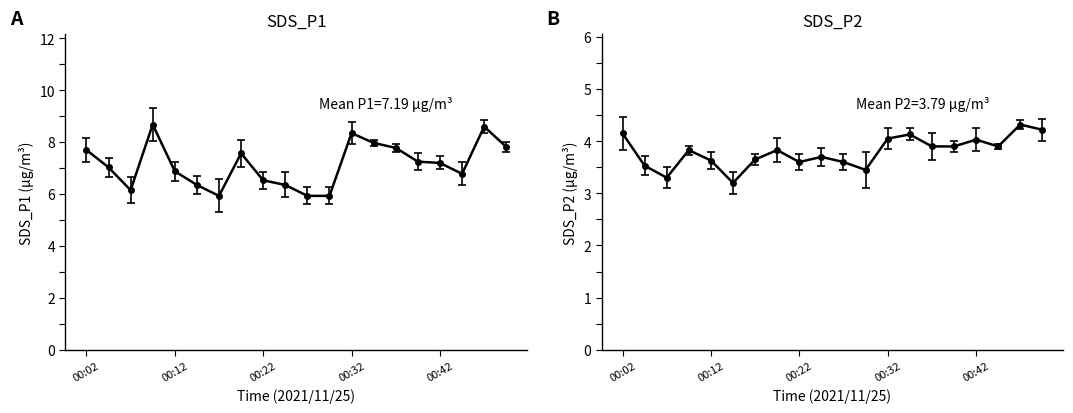

What is the spread (max minus min) of values at 00:04?

3.5